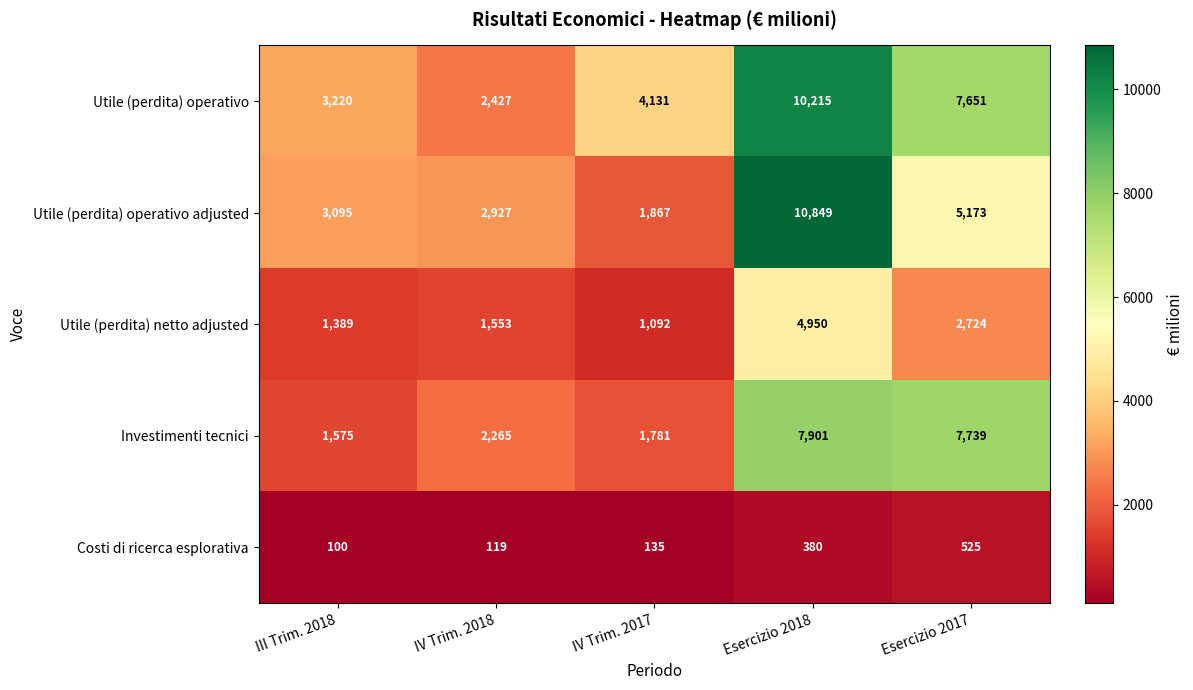

List the labels in order of Utile (perdita) operativo value, smallest first.

IV Trim. 2018, III Trim. 2018, IV Trim. 2017, Esercizio 2017, Esercizio 2018